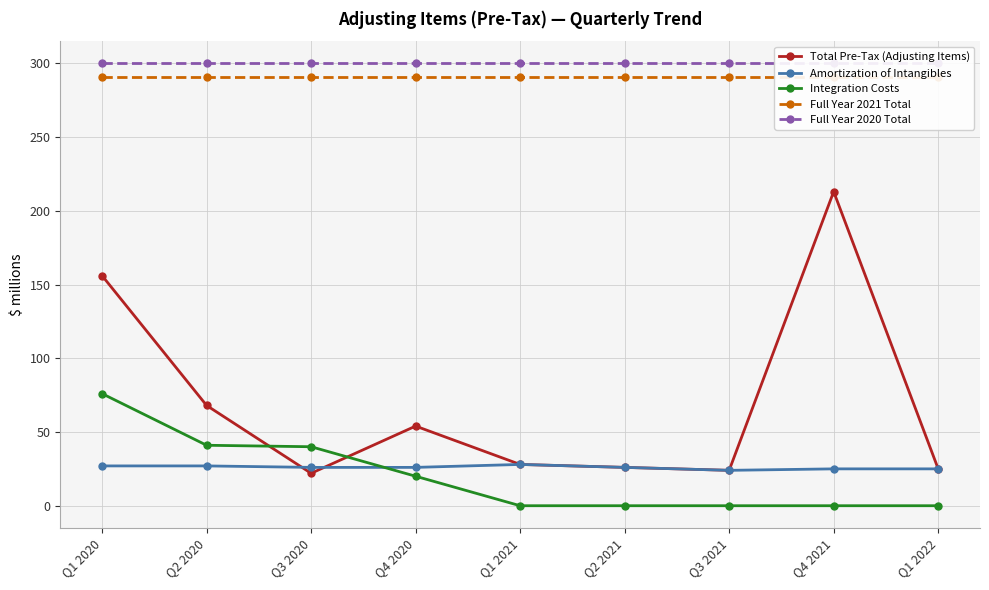

At Q1 2022, list the series in order from largest to smallest.

Full Year 2020 Total, Full Year 2021 Total, Total Pre-Tax (Adjusting Items), Amortization of Intangibles, Integration Costs